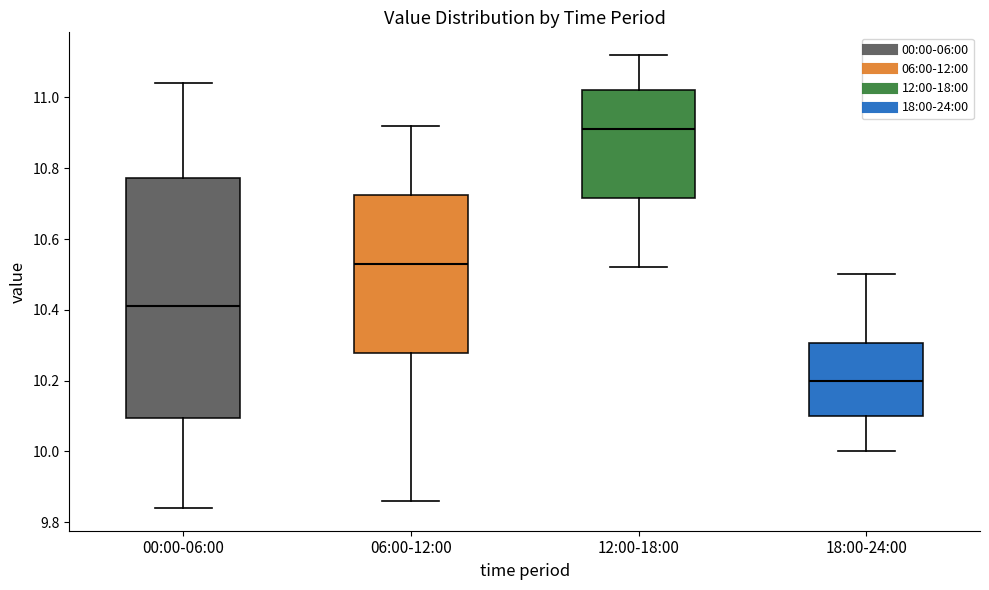

Reading left to right, transcribe this box plot: for each box, give where its median line is, the range the box spans, and where its two whiskers end, as read against the y-axis. The values are not printed on the chart, so give them approximately, as read against the axis.

00:00-06:00: median 10.42, box 10.10 to 10.78, whiskers 9.84 to 11.04
06:00-12:00: median 10.54, box 10.28 to 10.72, whiskers 9.86 to 10.92
12:00-18:00: median 10.92, box 10.72 to 11.02, whiskers 10.52 to 11.12
18:00-24:00: median 10.20, box 10.10 to 10.30, whiskers 10.00 to 10.50